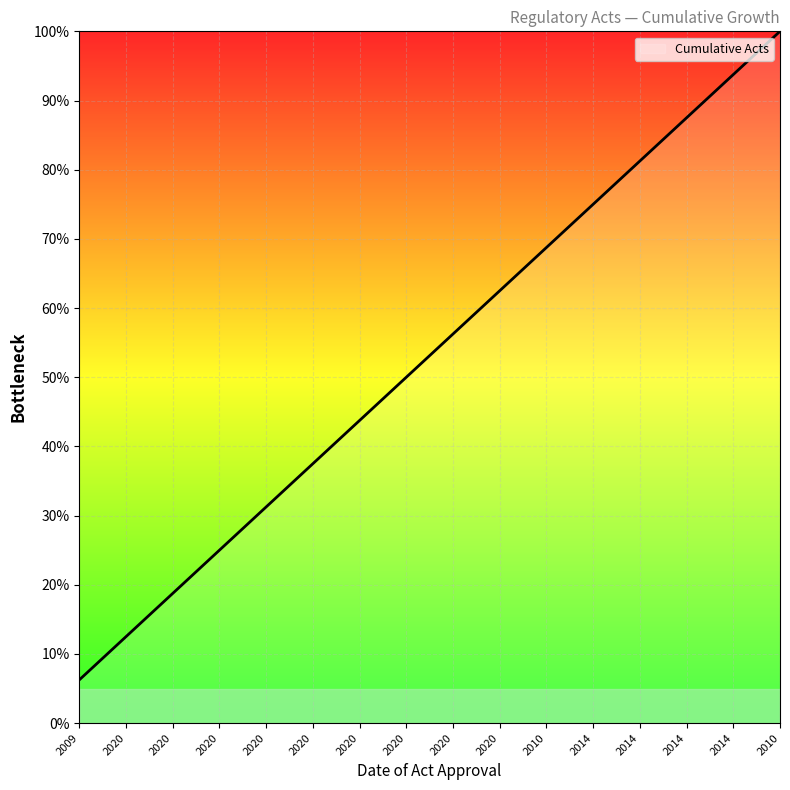

Count the number of categories in the chart.

16